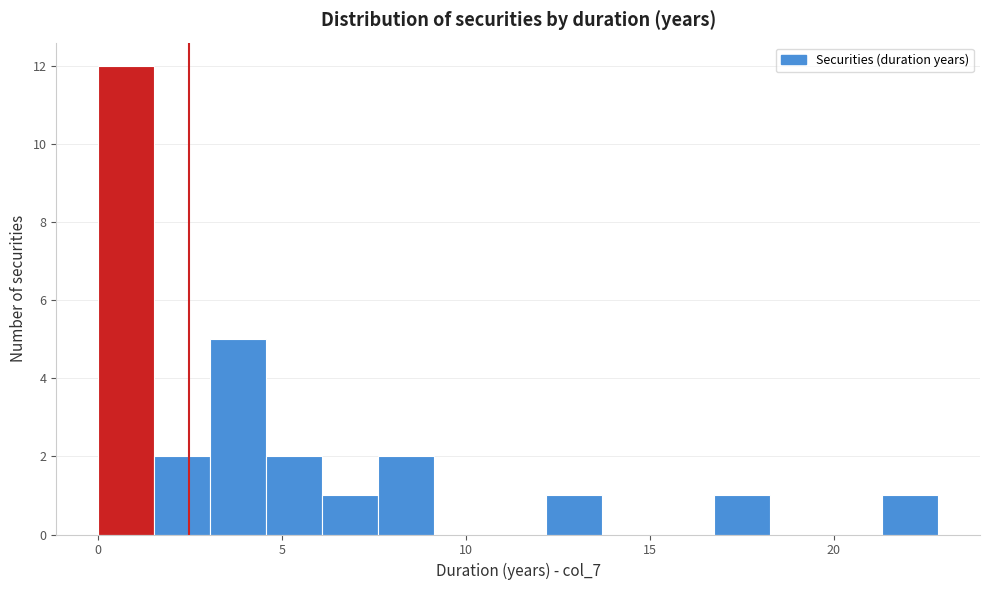

Read against the x-axis, roughly where is the centre of the tallest bar?

1.0